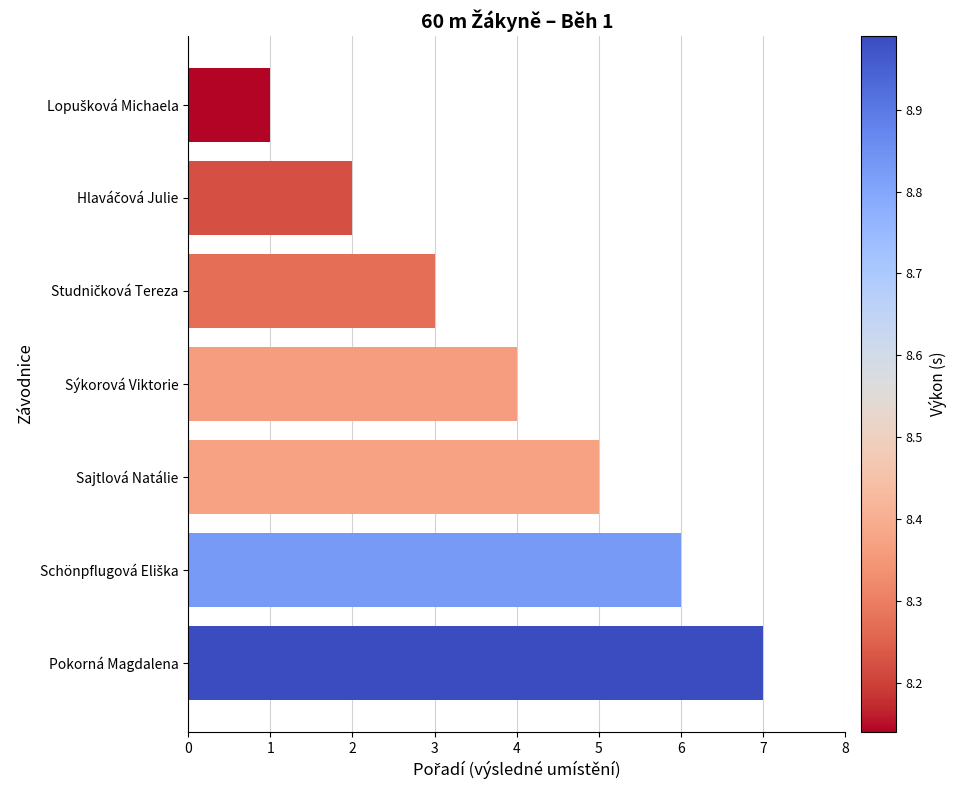

Where is the data nearest to the value 4?

Sýkorová Viktorie